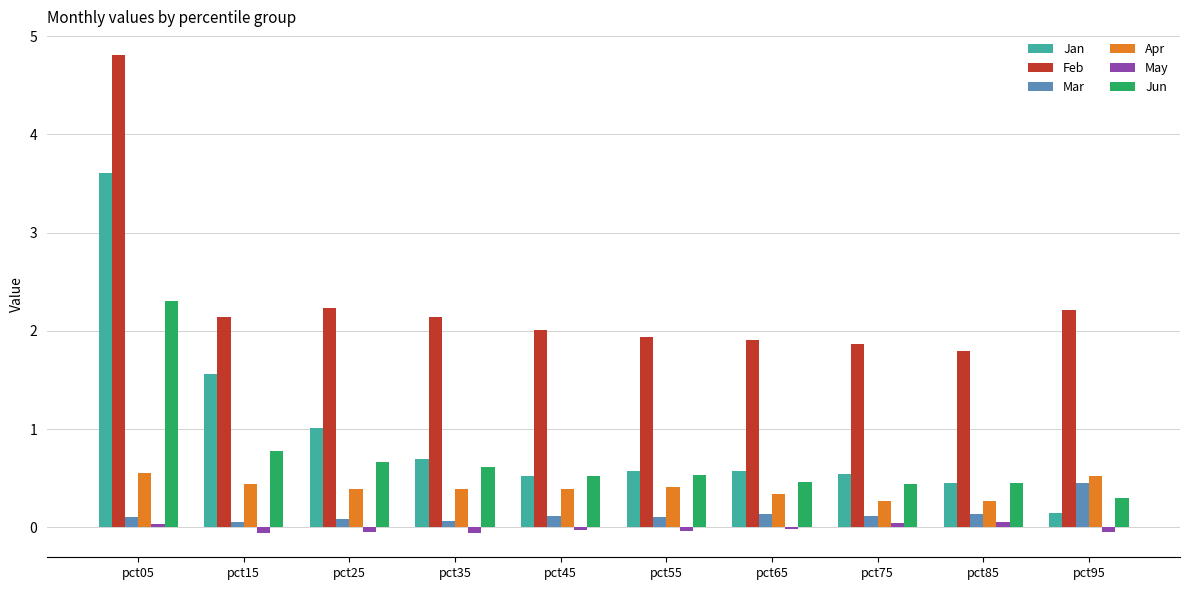

What is the sum of all Mar values?

1.4